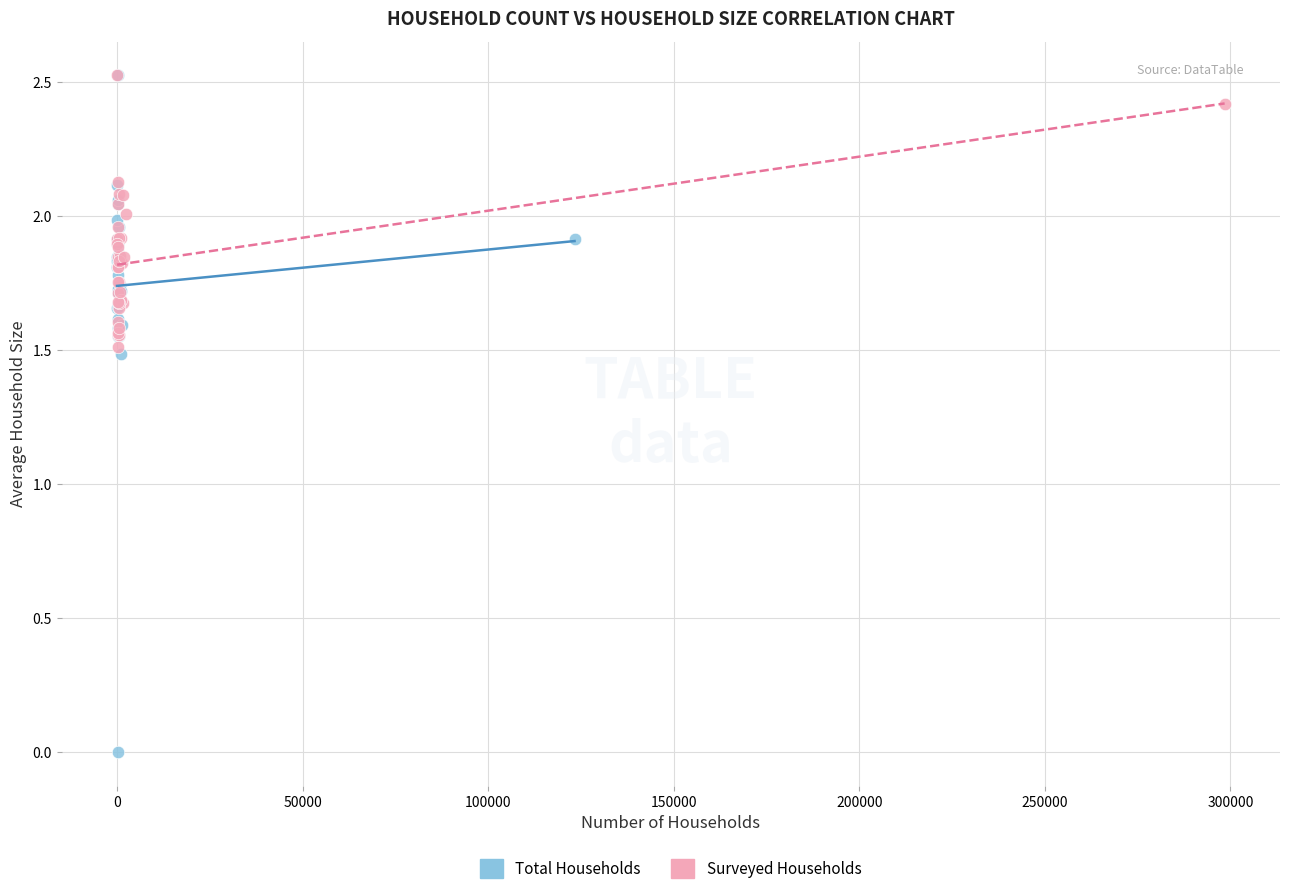

Which series has the largest Y range (max minus min)?

Total Households